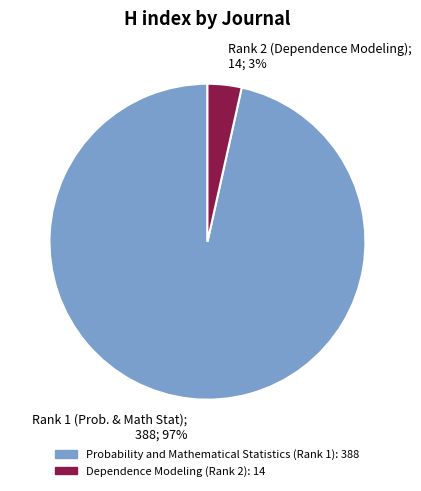

Which slice is the largest?

Rank 1 (Prob. & Math Stat); 388; 97%